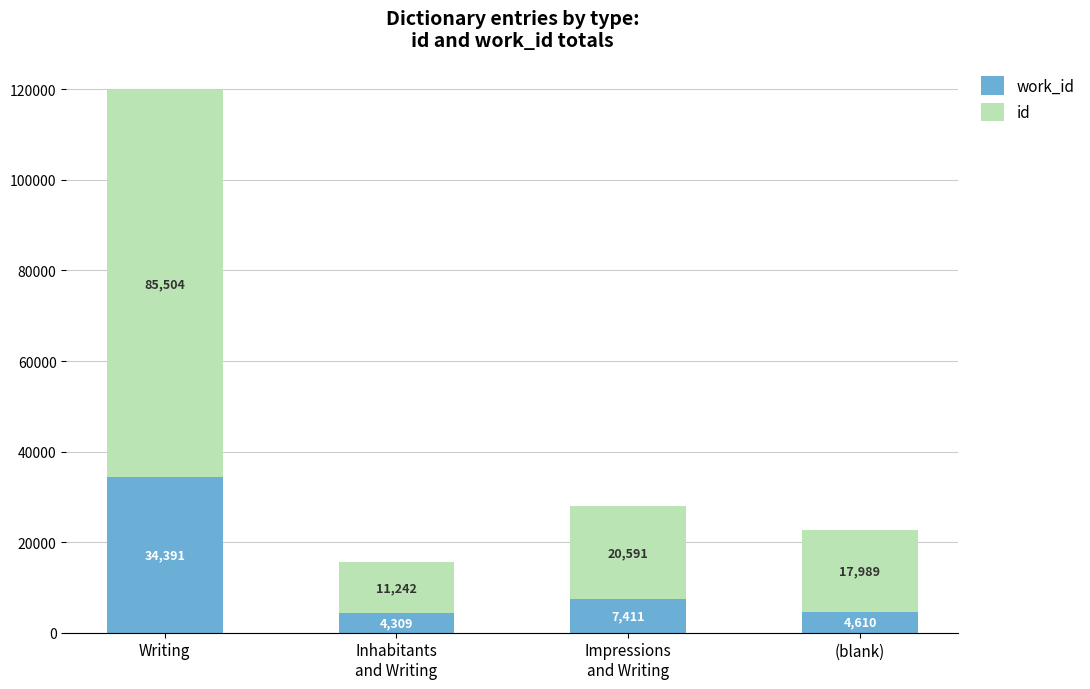

At which category is the sum across all series the highest?

Writing